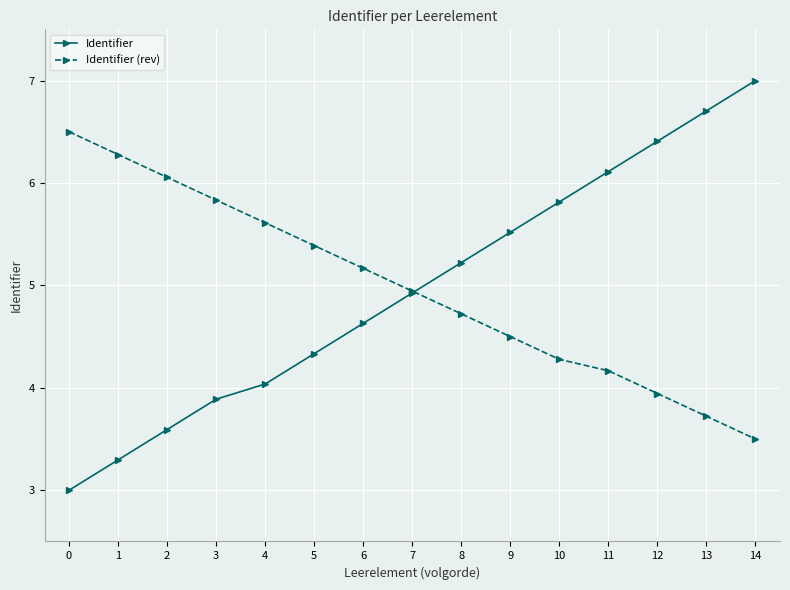

At how many categories does at least one series exceed 5?

14